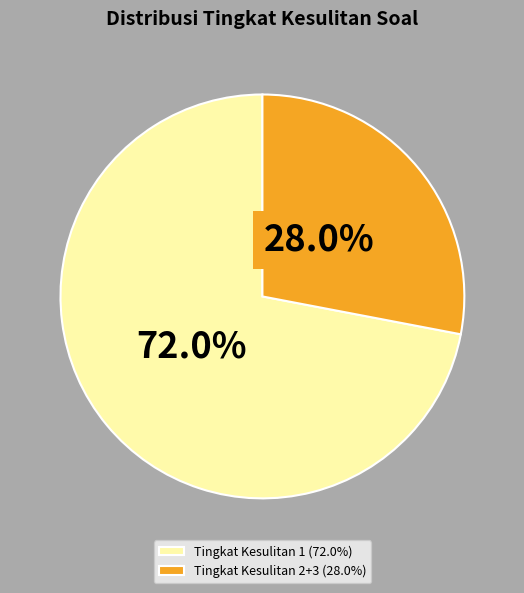

Do Tingkat Kesulitan 1 (72.0%) and Tingkat Kesulitan 2+3 (28.0%) together represent more than half of the pie?

Yes